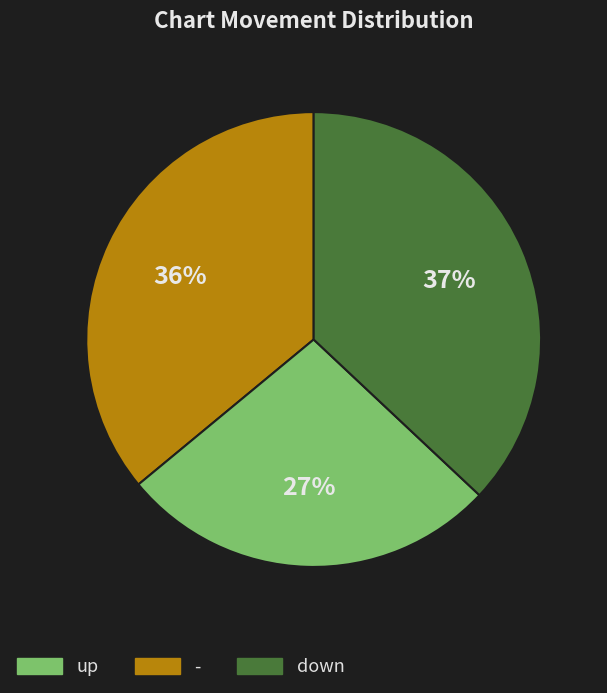

Is there a majority slice in this chart?

No